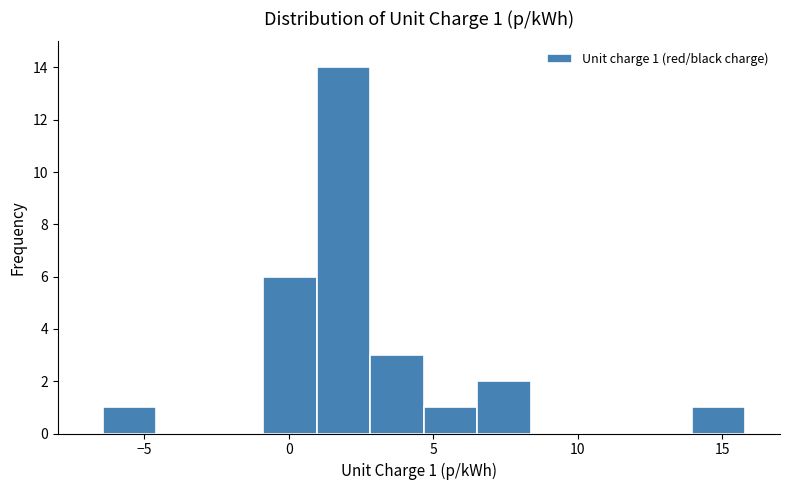

Read against the x-axis, roughly where is the centre of the tallest bar?

2.0